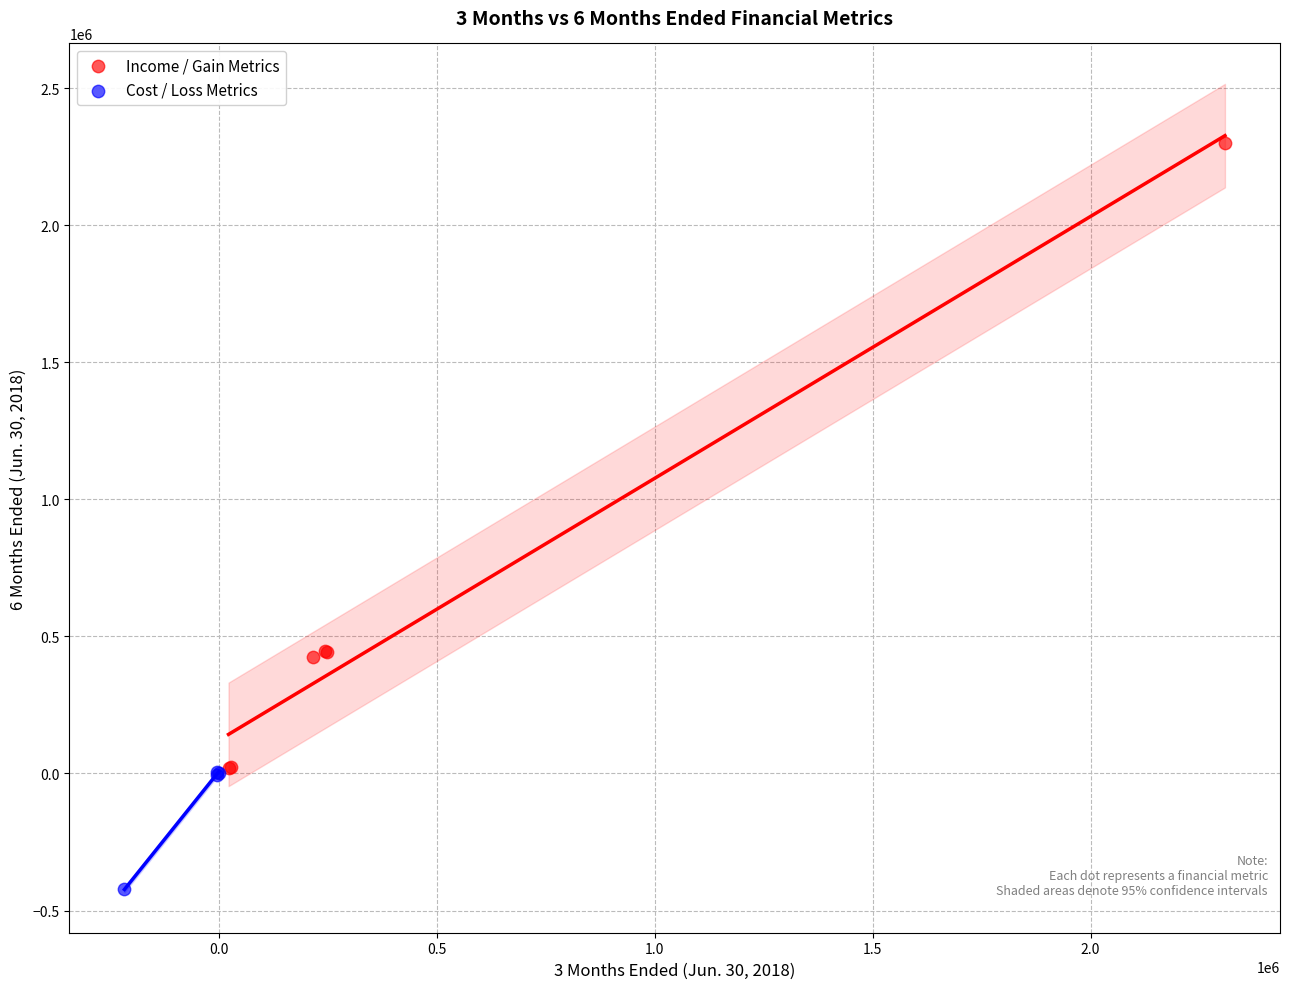

Which series contains the highest Y value?

Income / Gain Metrics